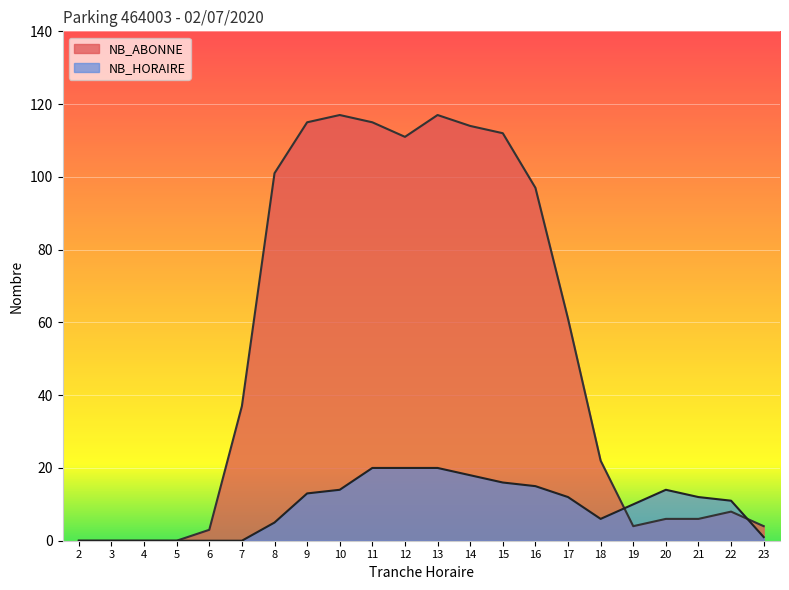

Does the chart display data point markers on the line(s)?

No